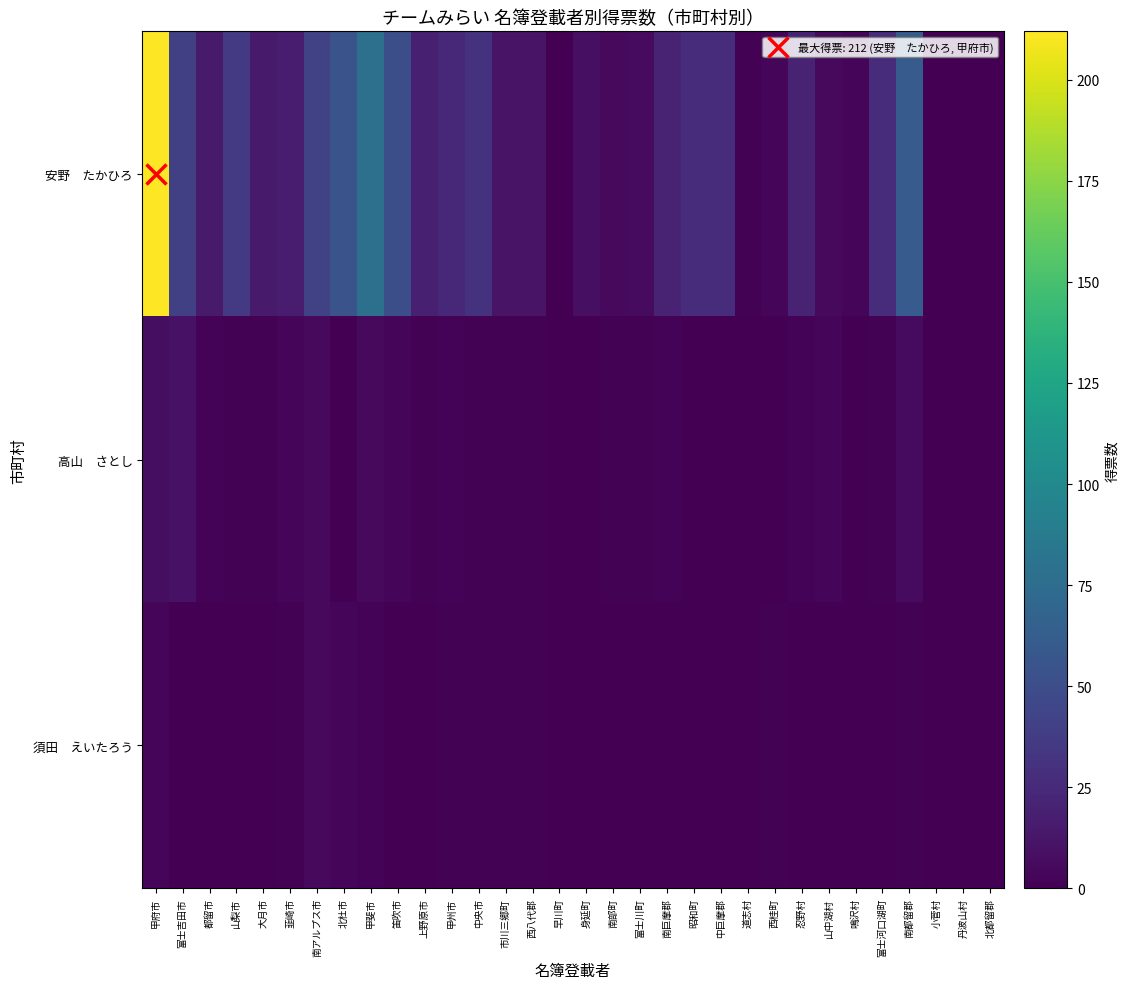

Which has a higher value, 大月市 or 南都留郡?

南都留郡